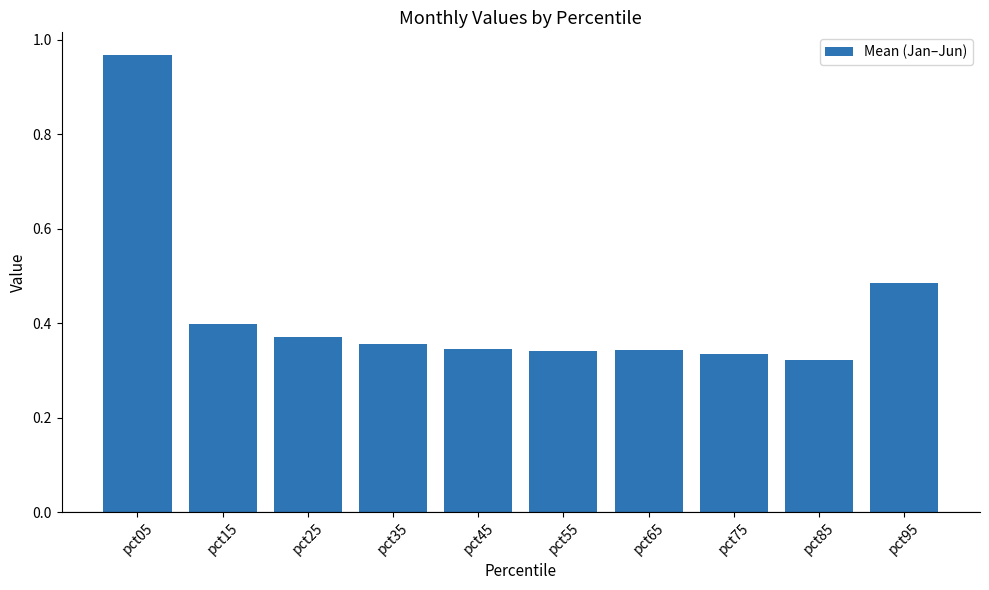

Are the bars grouped side by side (vs. stacked)?

No